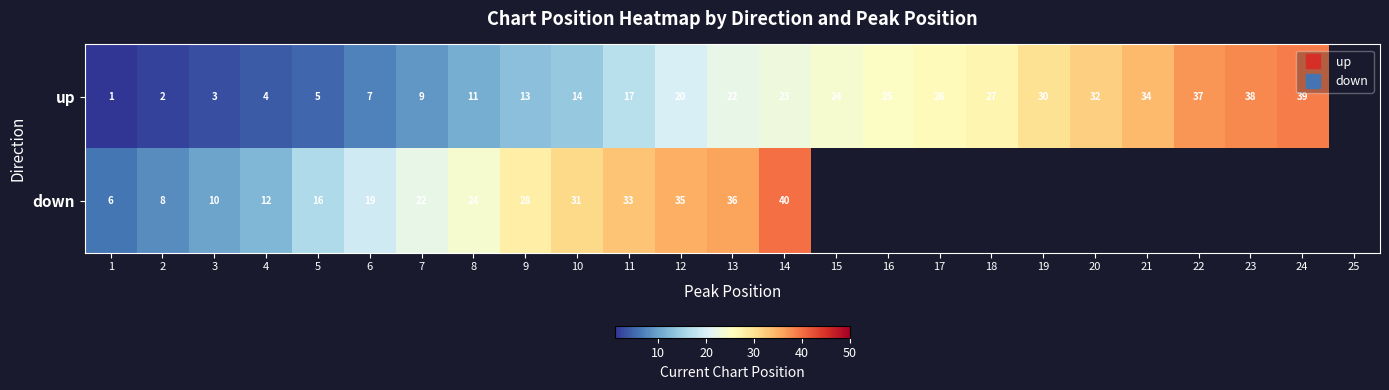

Where is up nearest to the value 20?

12